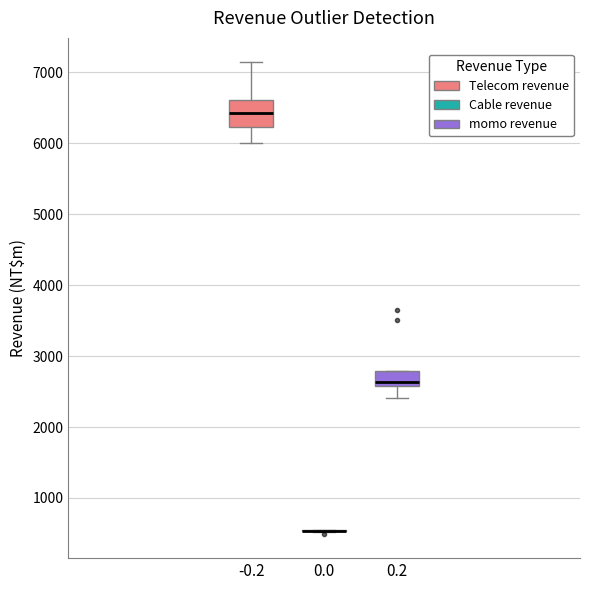

Where does the lower whisker of the box at x = 0.2 end on the y-axis? The values are not printed on the chart, so give them approximately, as read against the axis.

2400